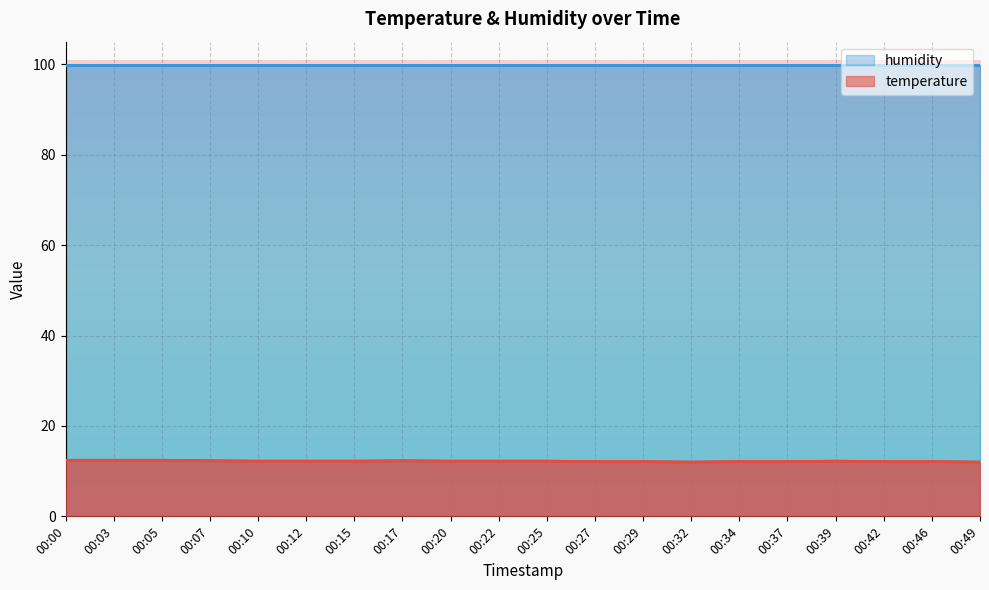

List the labels in order of value, largest first.

00:00, 00:03, 00:05, 00:07, 00:17, 00:10, 00:12, 00:15, 00:20, 00:22, 00:25, 00:39, 00:27, 00:29, 00:34, 00:37, 00:42, 00:46, 00:32, 00:49